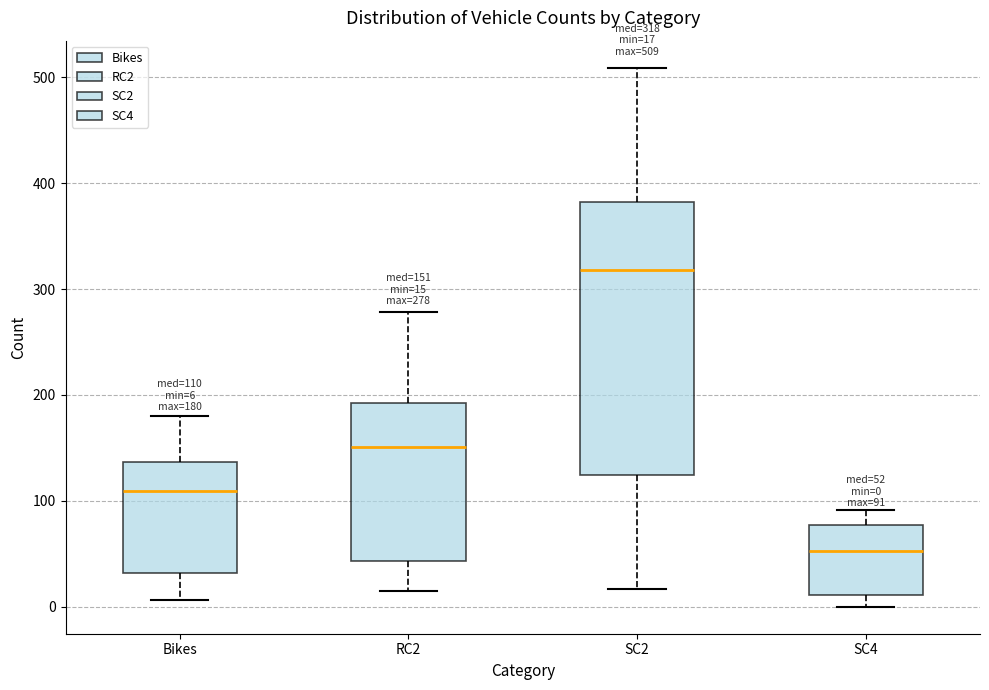

Which box has the lowest median line?

SC4